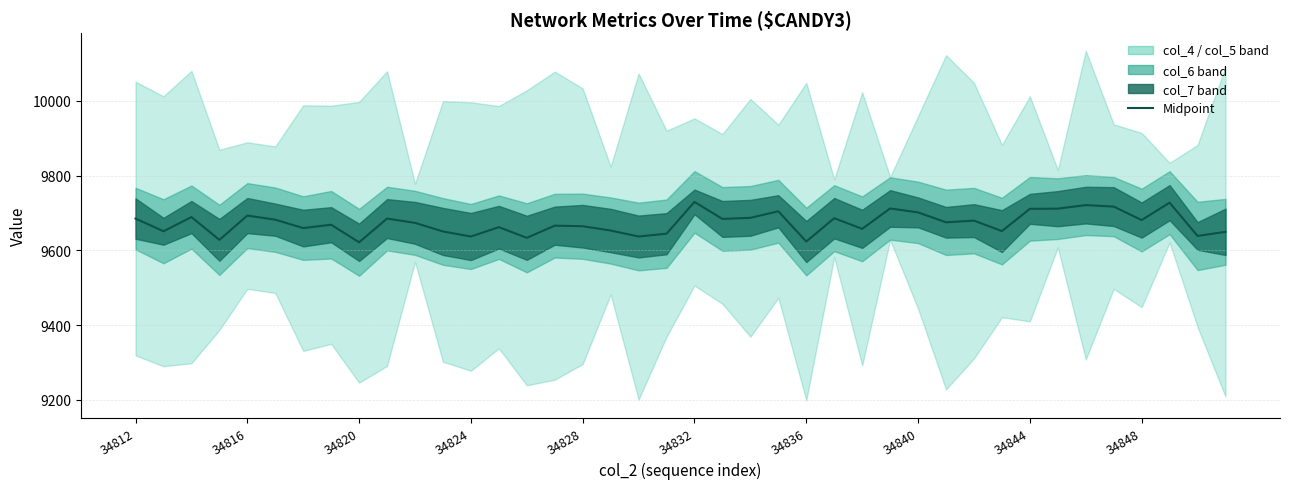

The chart shows a value of 9685.0 at 34848. True or false?

True